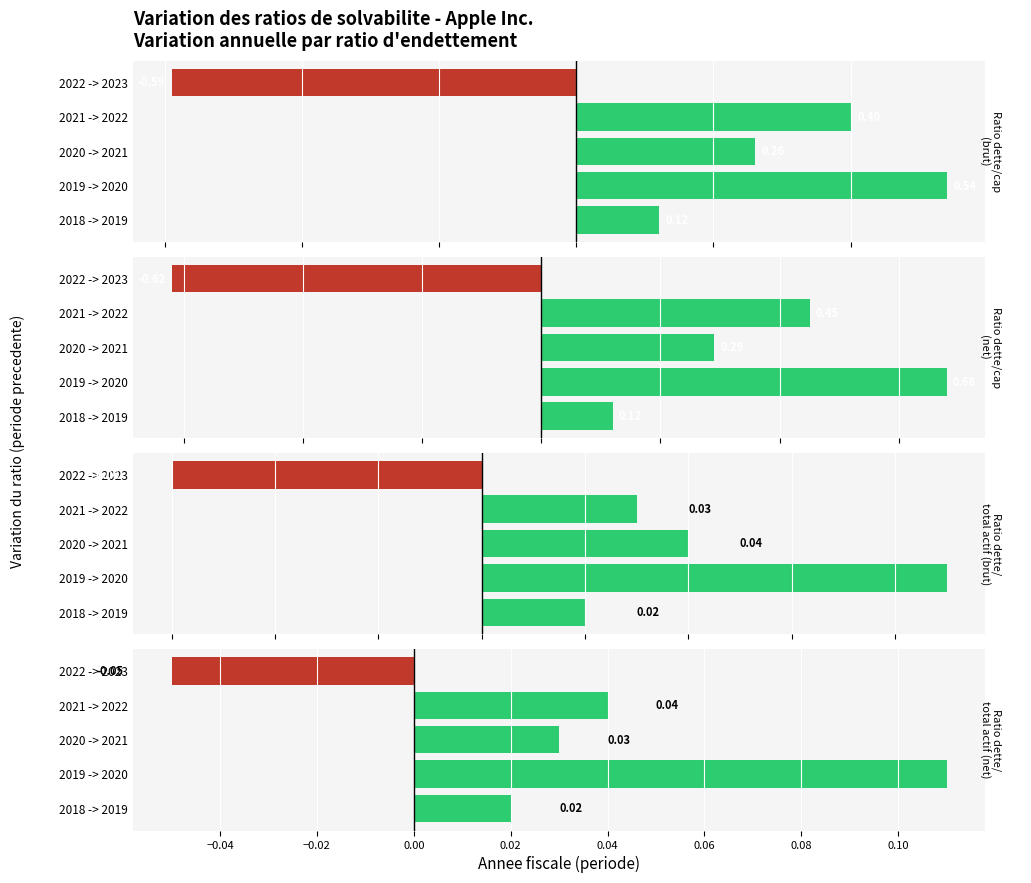

Is the value of Ratio dette/total actif (net) at 2019 -> 2020 greater than the value of Ratio dette/cap (brut) at 2020 -> 2021?

No